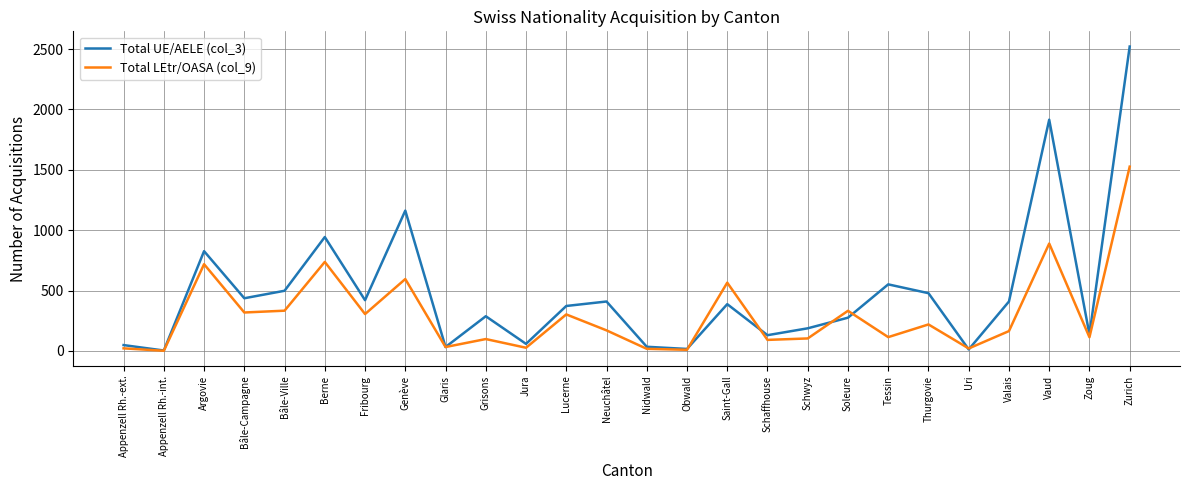

What is the difference between the highest and lowest values at Berne?

206